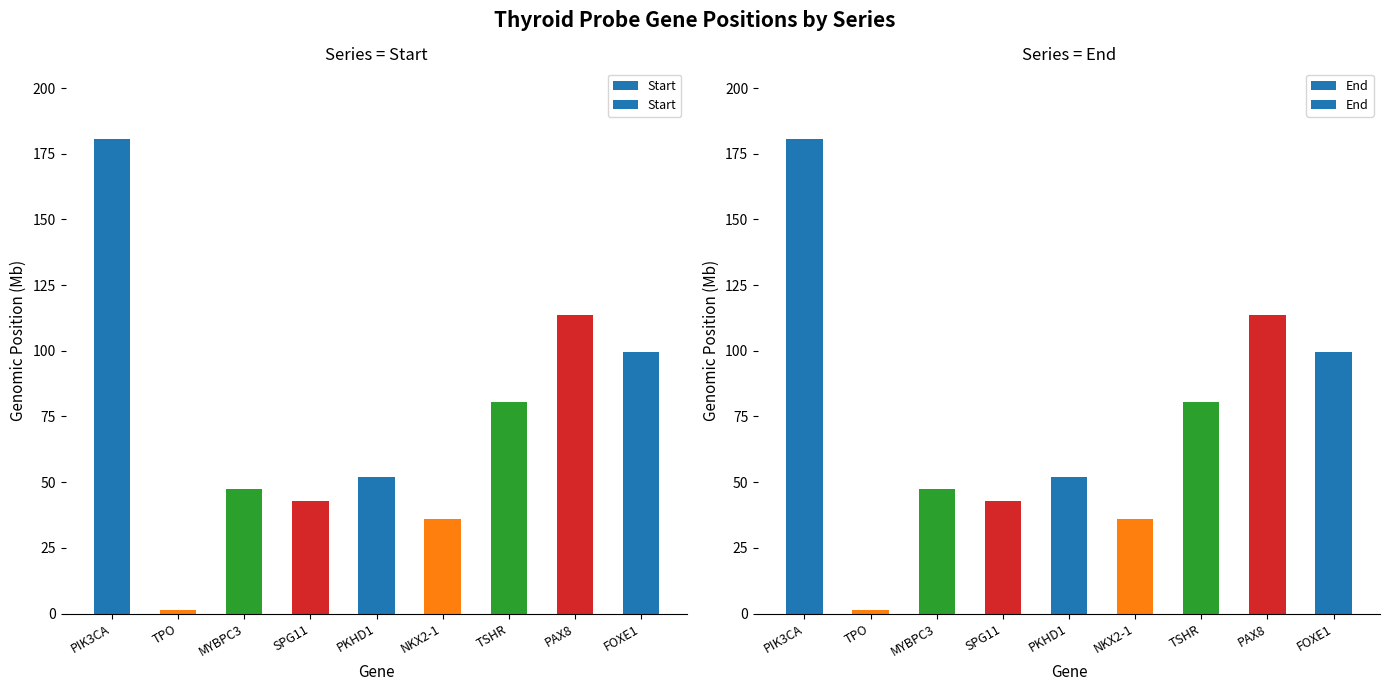

List the labels in order of End value, largest first.

PIK3CA, PAX8, FOXE1, TSHR, PKHD1, MYBPC3, SPG11, NKX2-1, TPO